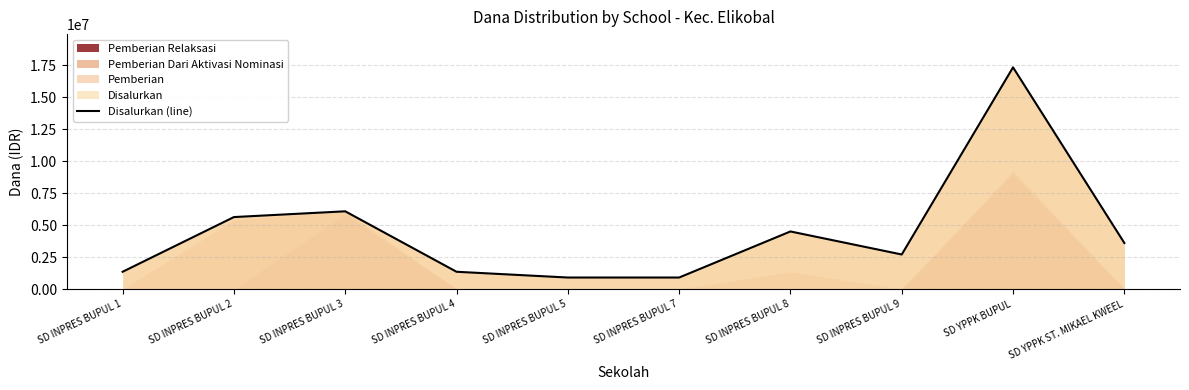

The value at SD INPRES BUPUL 9 is 2700000. True or false?

True